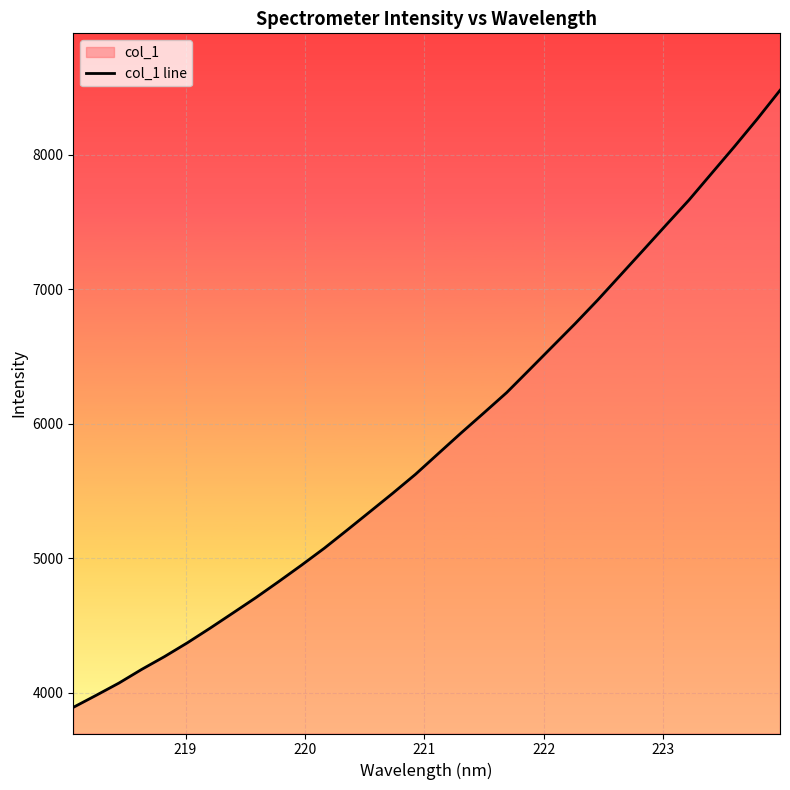

What is the difference between the maximum and minimum values?

4590.4